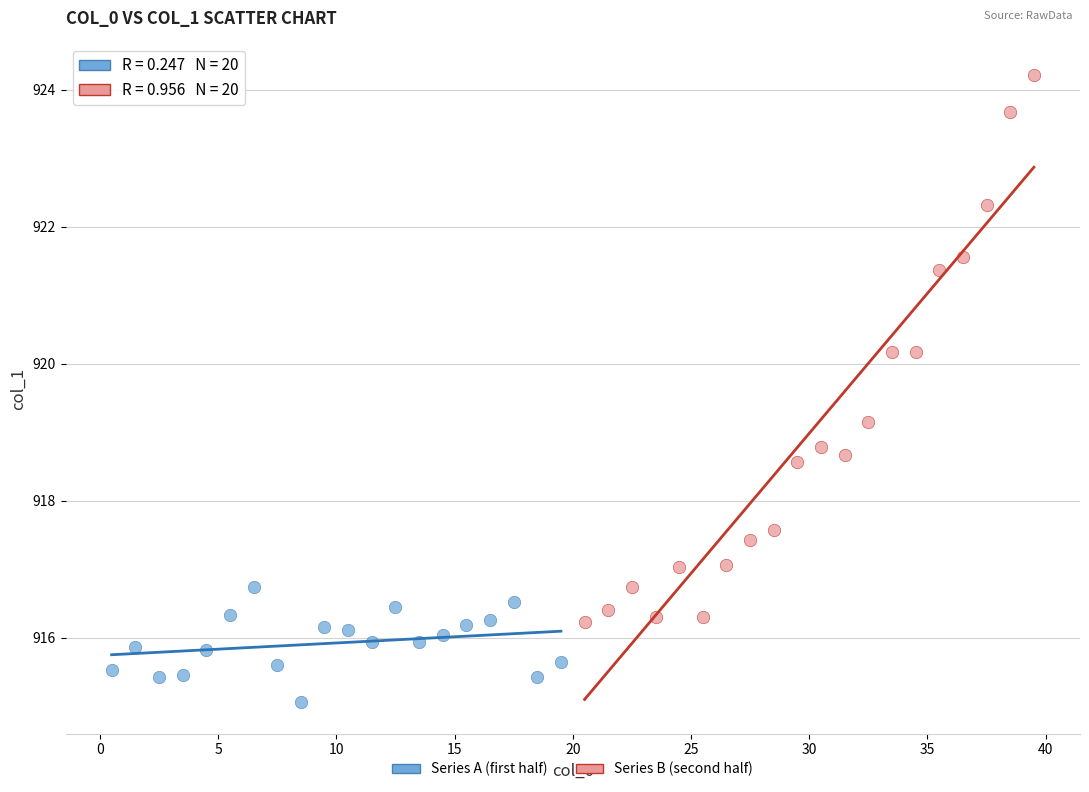

Which series reaches the minimum Y coordinate?

Series A (first half)